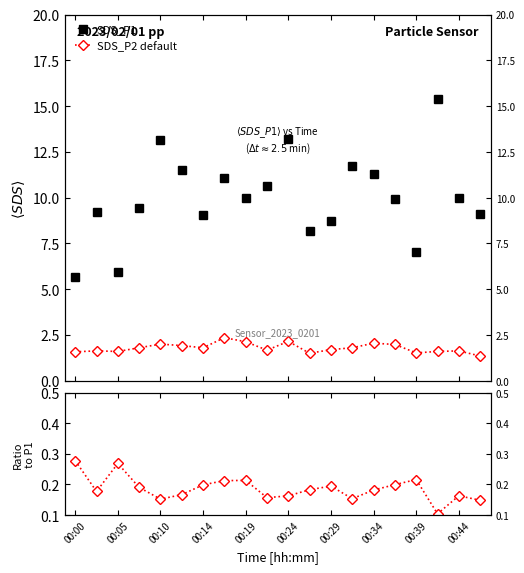

True or false: Ratio SDS_P2/SDS_P1 and SDS_P1 intersect in this chart.

False